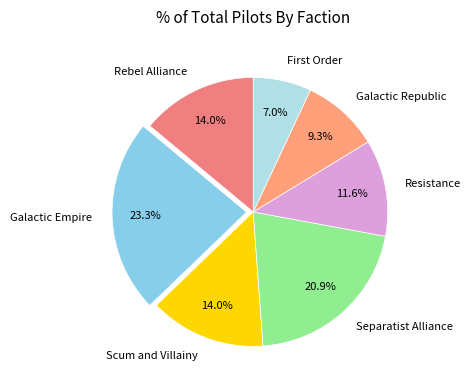

The Resistance slice represents 12% of the pie. True or false?

True